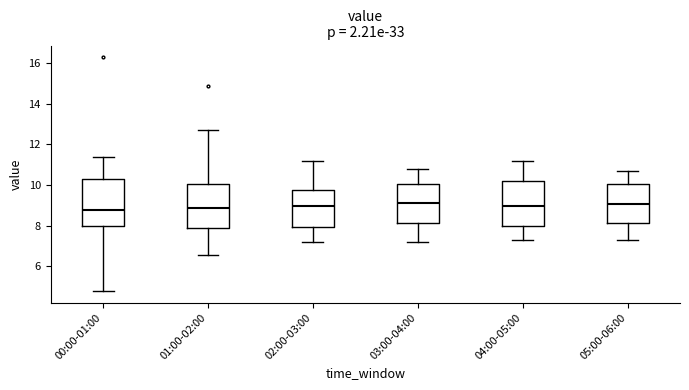

Reading left to right, transcribe this box plot: for each box, give where its median line is, the range the box spans, and where its two whiskers end, as read against the y-axis. The values are not printed on the chart, so give them approximately, as read against the axis.

00:00-01:00: median 8.8, box 8.0 to 10.2, whiskers 4.8 to 11.4
01:00-02:00: median 8.8, box 7.8 to 10.0, whiskers 6.6 to 12.8
02:00-03:00: median 9.0, box 8.0 to 9.8, whiskers 7.2 to 11.2
03:00-04:00: median 9.2, box 8.2 to 10.0, whiskers 7.2 to 10.8
04:00-05:00: median 9.0, box 8.0 to 10.2, whiskers 7.4 to 11.2
05:00-06:00: median 9.0, box 8.2 to 10.0, whiskers 7.4 to 10.8